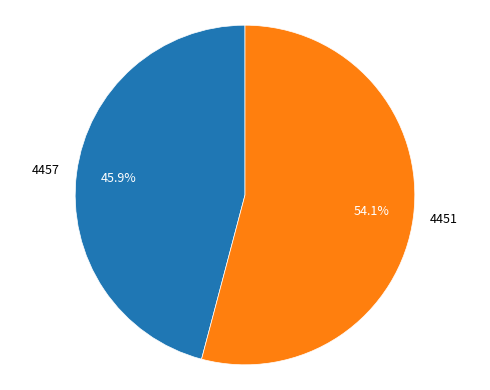

Which has a higher value, 4457 or 4451?

4451